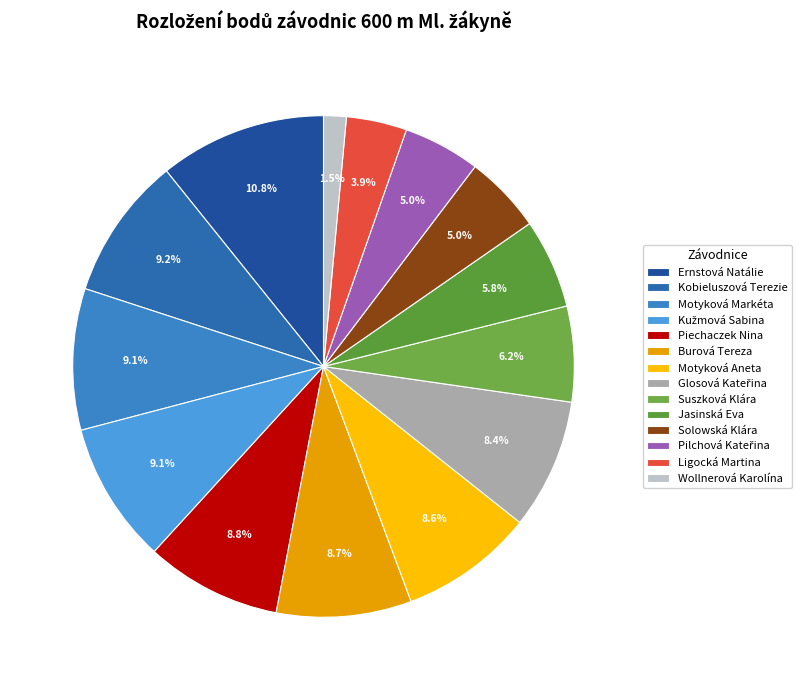

How much of the chart is everything except Jasinská Eva?

94.2%